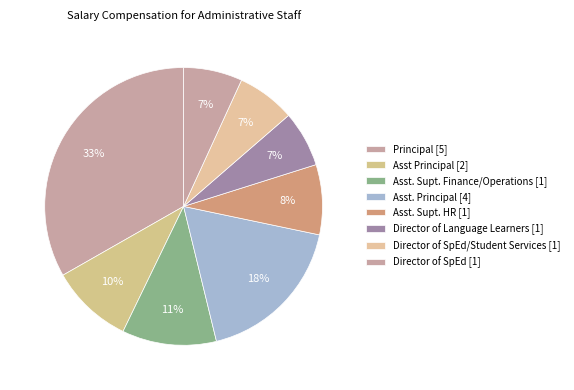

Count the number of slices in the pie.

8